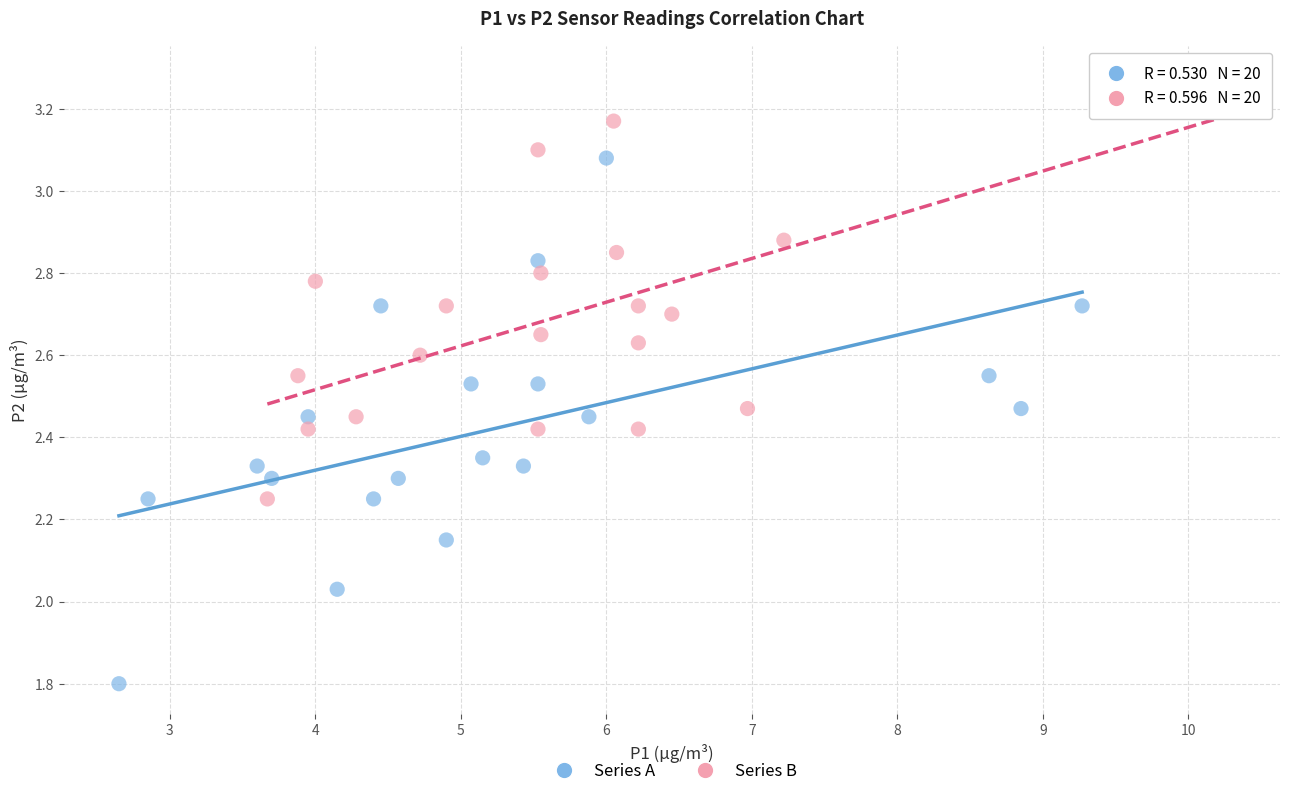

Which series has the widest spread of Y values?

Series A